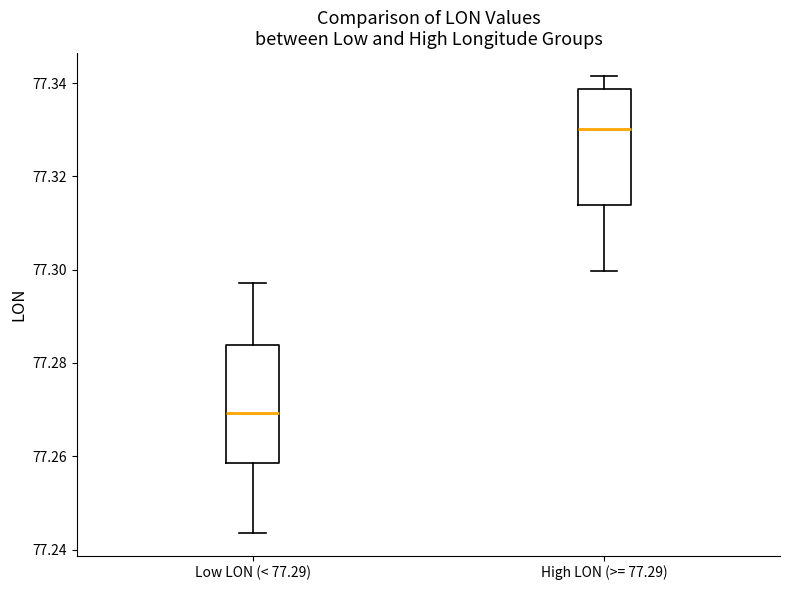

Where is the lower edge of the box for Low LON (< 77.29) on the y-axis? The values are not printed on the chart, so give them approximately, as read against the axis.

77.258